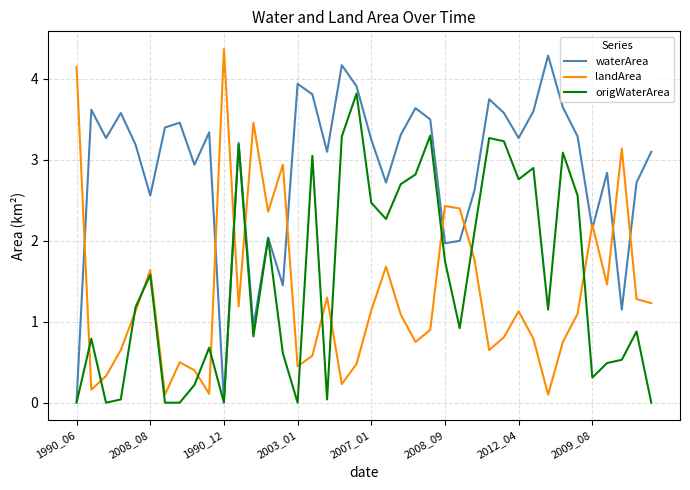

Is this an area chart (filled region under the line)?

No